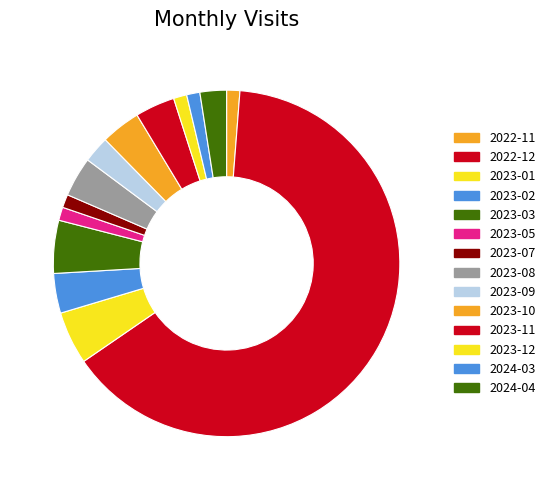

Does 2023-11 account for over 50% of the chart?

No